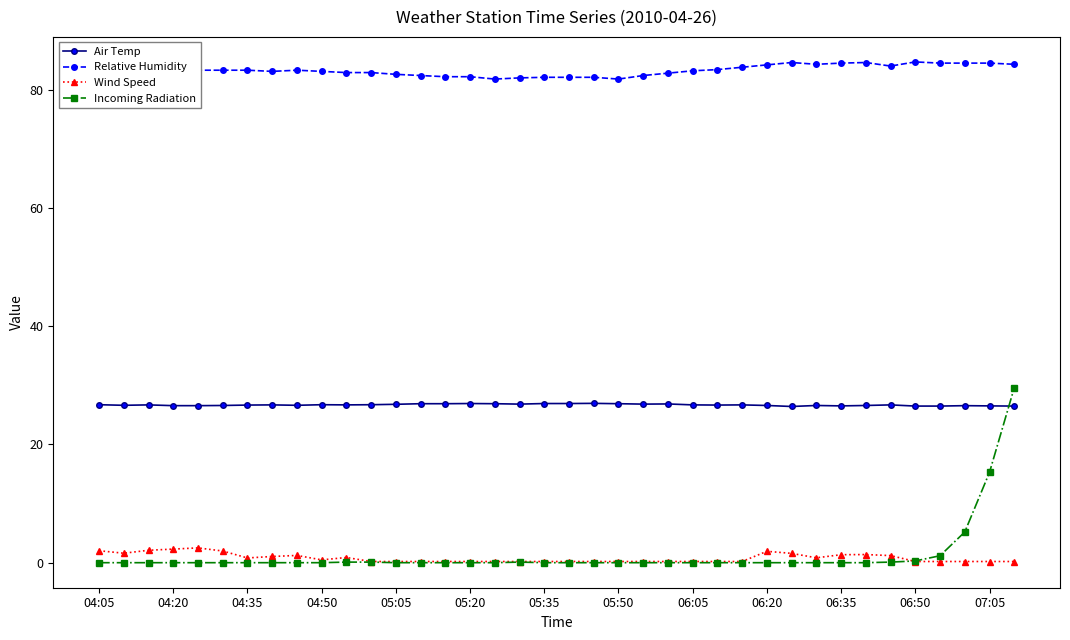

True or false: Wind Speed has more than 1 points higher than both neighbors.

True